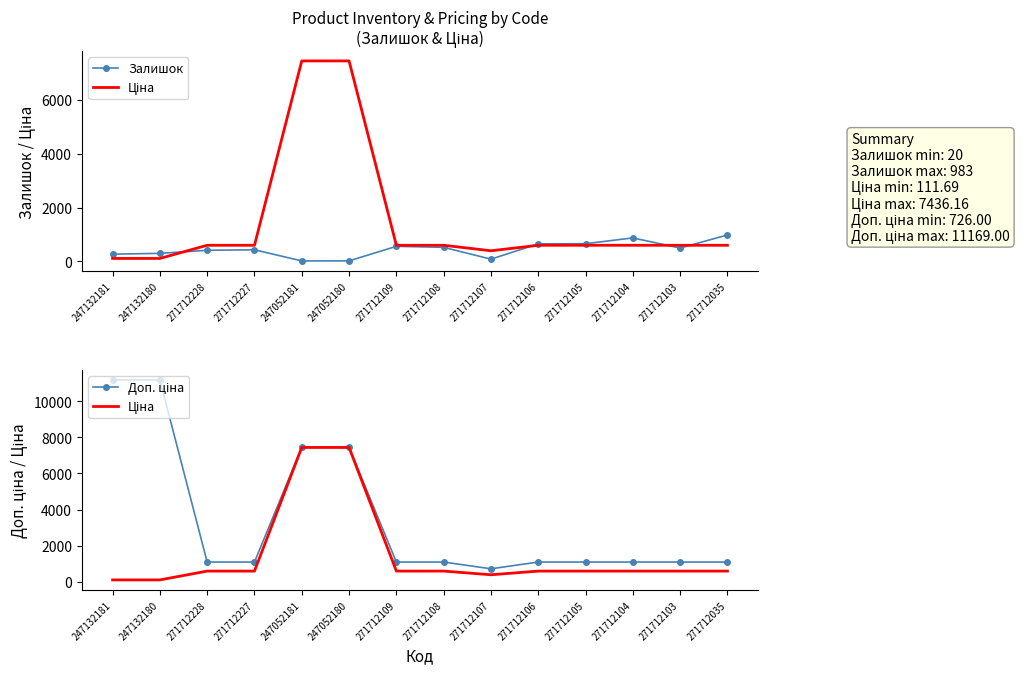

Which category has the lowest value across all series?

247052181